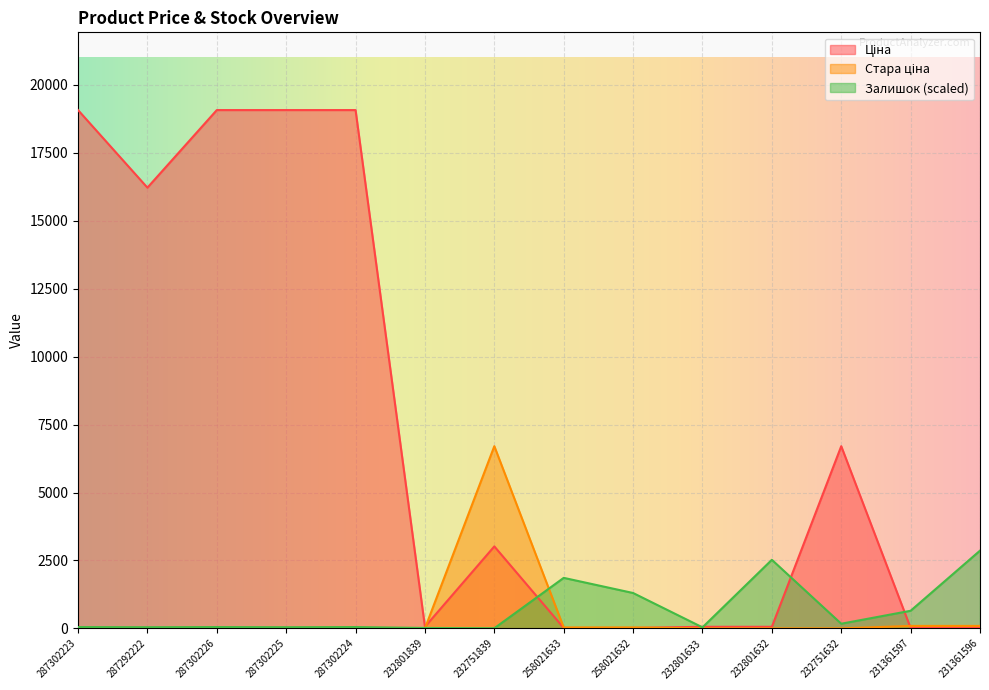

What is the value of the Залишок point at the 12th from the left?

171.5